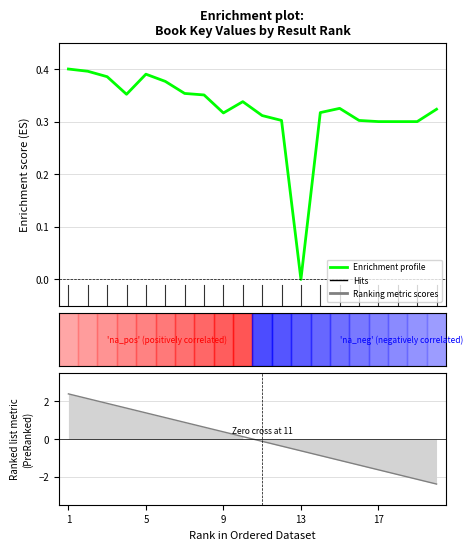

At which category does the data reach its first local valley?

4